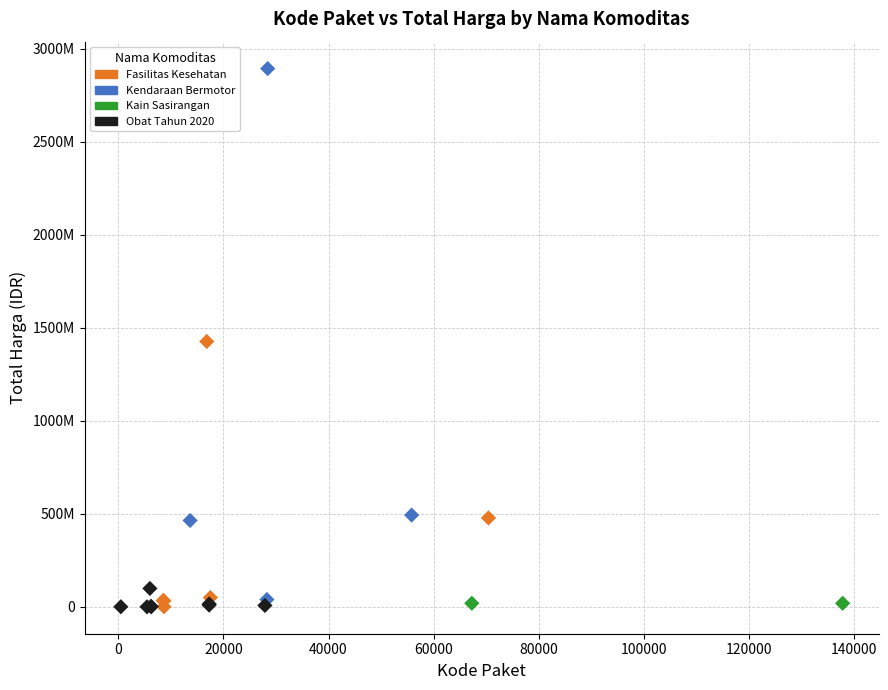

Which series reaches the maximum Y coordinate?

Kendaraan Bermotor